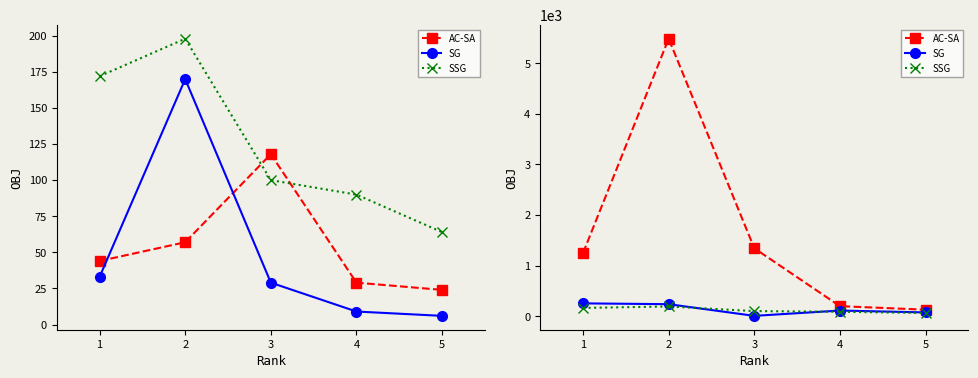

At which category does the chart reach its minimum across all series?

3